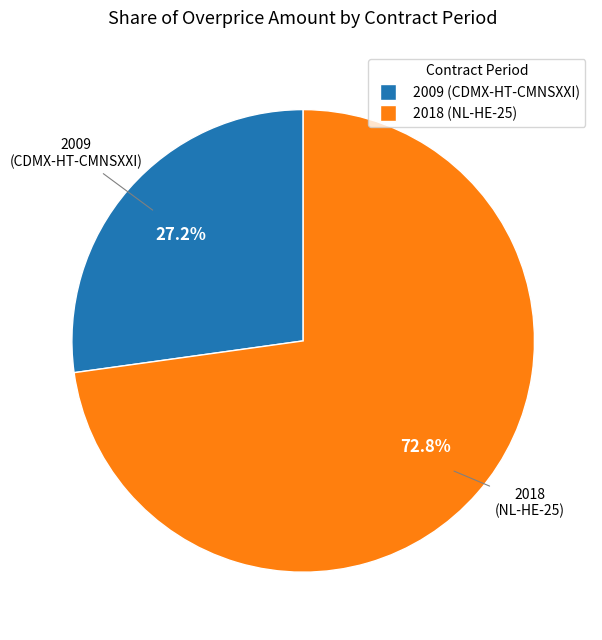

What percentage is the 2018 (NL-HE-25) slice, to the nearest percent?

73%